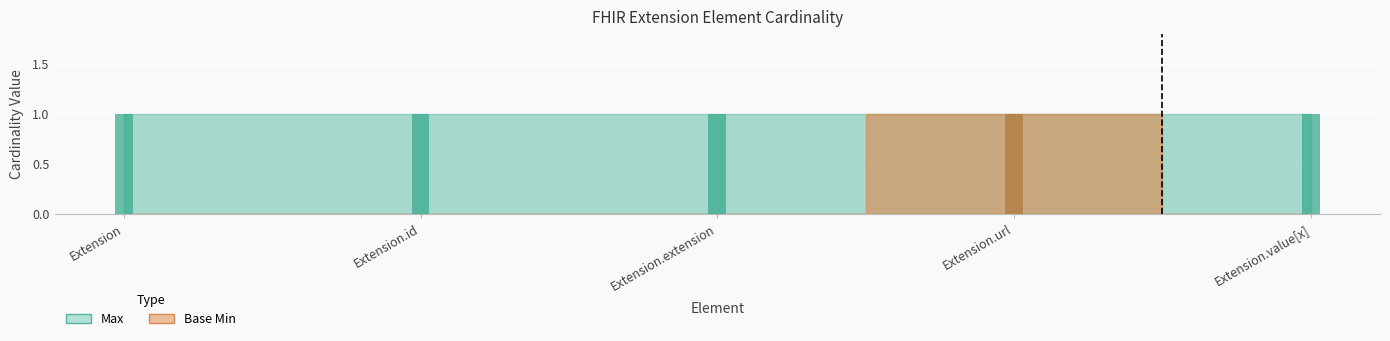

List the series in order of their overall mean, lowest first.

Base Min, Max